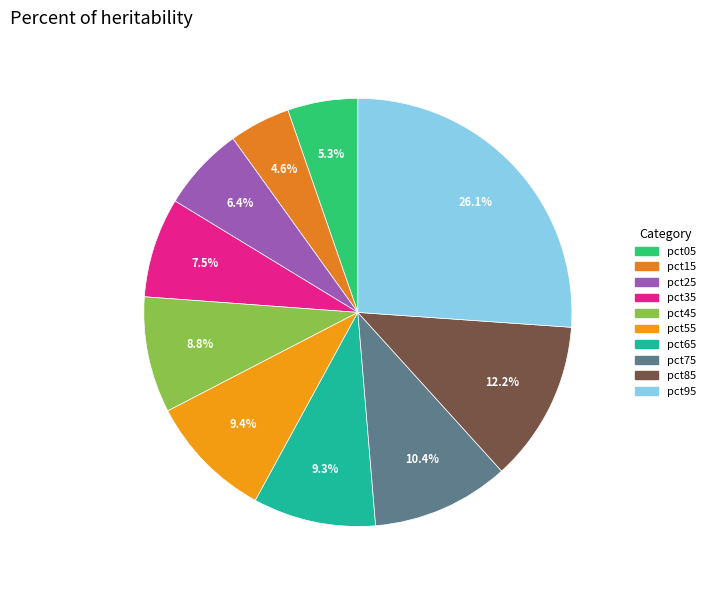

Is there a majority slice in this chart?

No